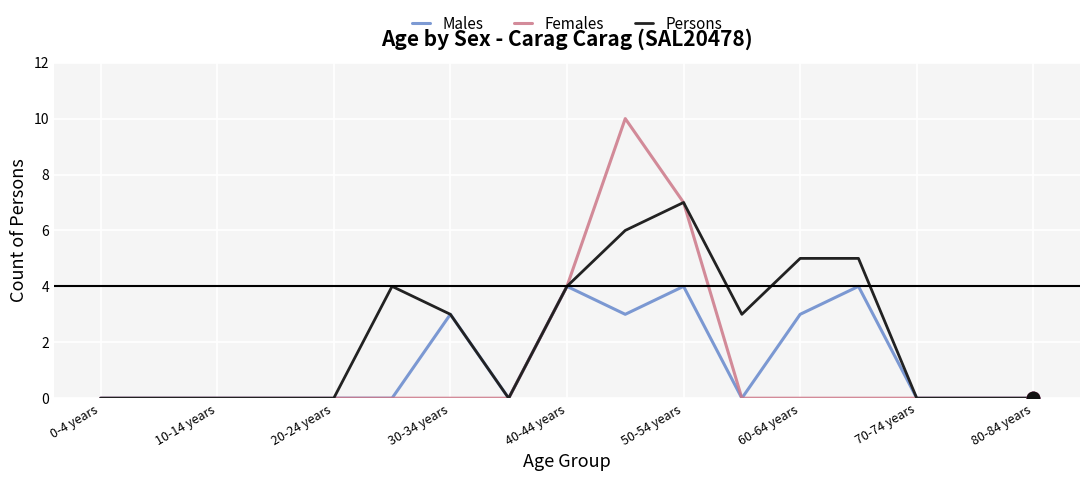

Which series has the widest spread of values?

Females